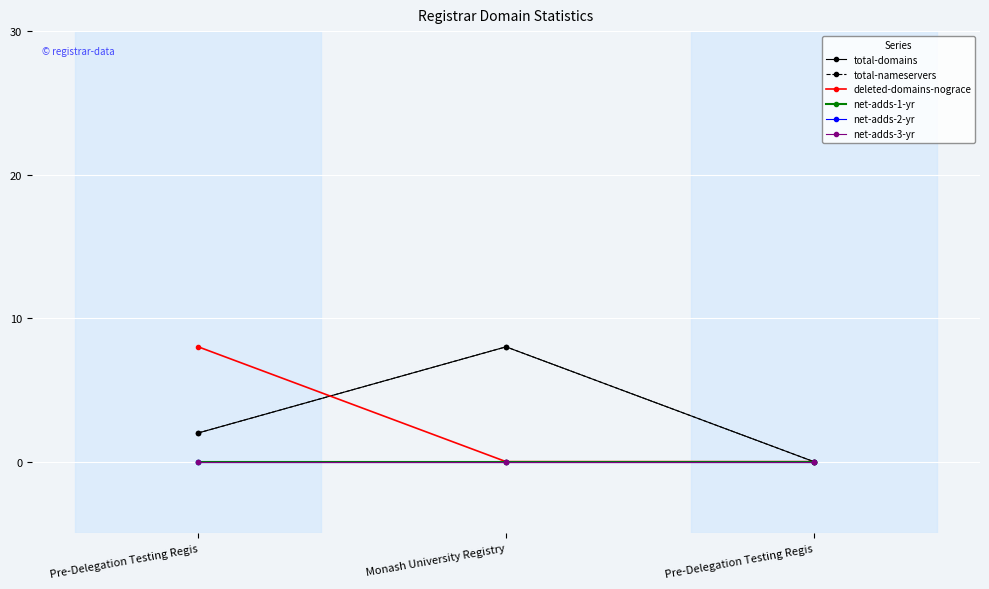

Is this an area chart (filled region under the line)?

No